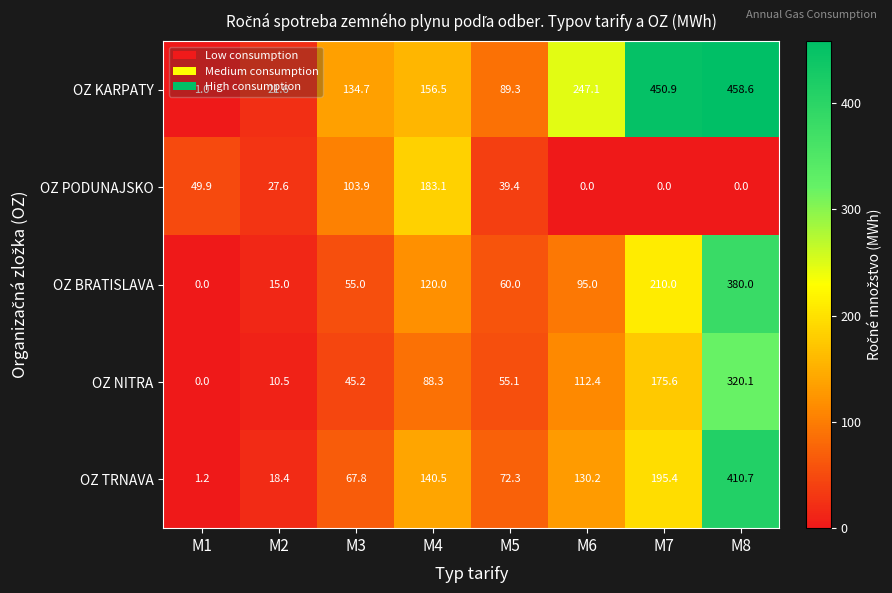

What is the difference between the highest and lowest values at M6?

247.1